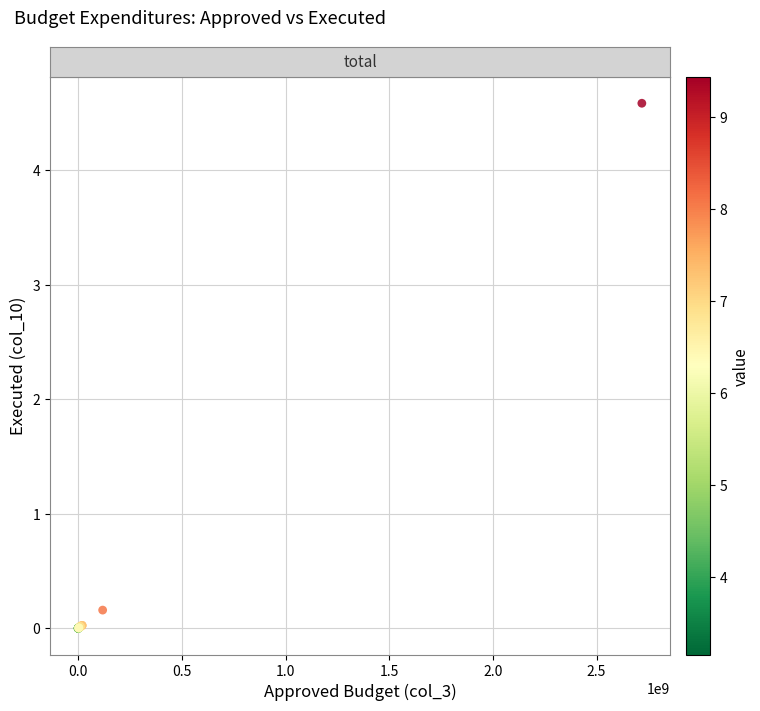

What Y value in the scatter plot is closest to 229269770?

15857827.8